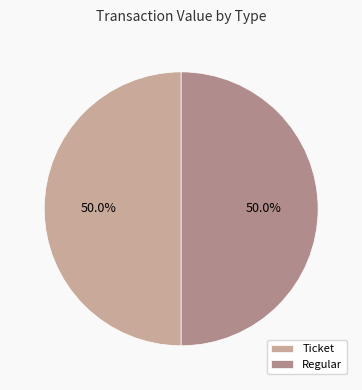

What percentage is NOT represented by Regular?

50.0%